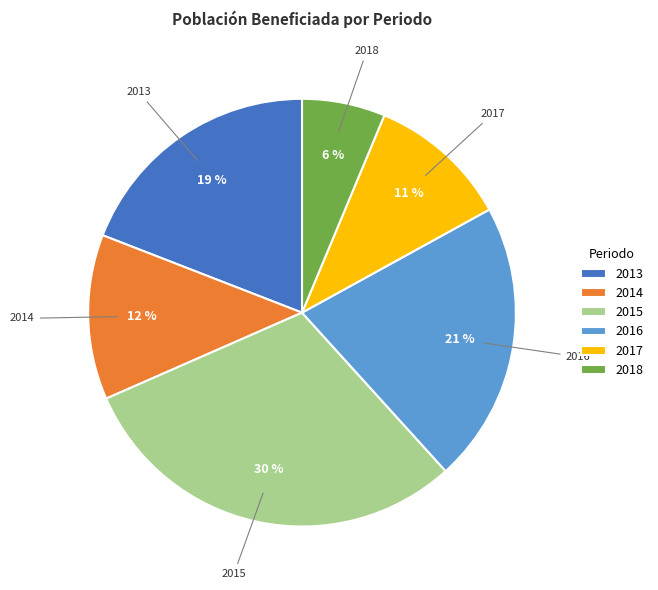

Does any single category account for the majority?

No